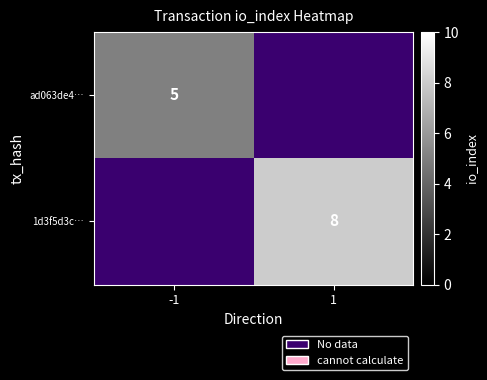

Which category has the lowest value across all series?

-1